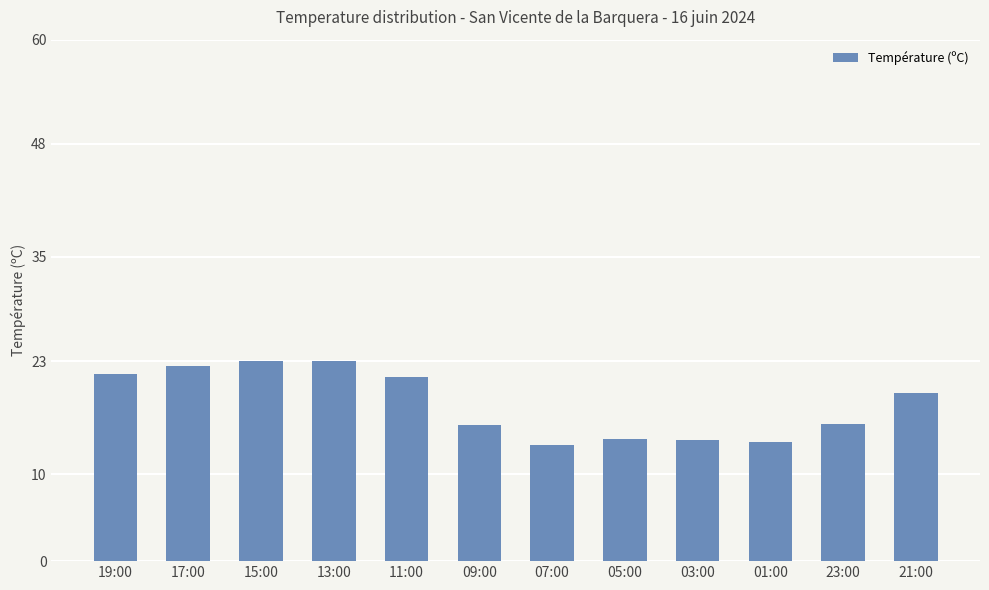

True or false: the data shows 23.3 at 09:00.

False